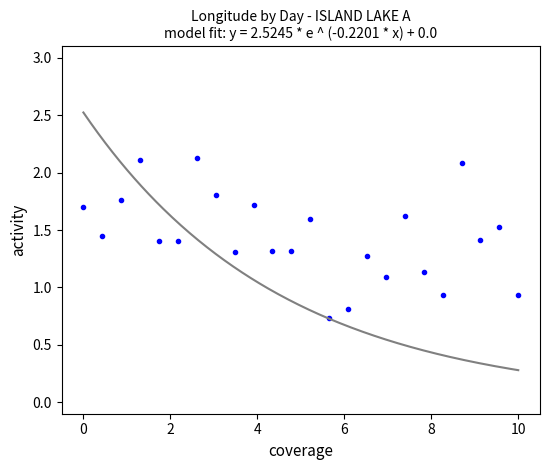

What is the range of X values (max minus min)?

10.0